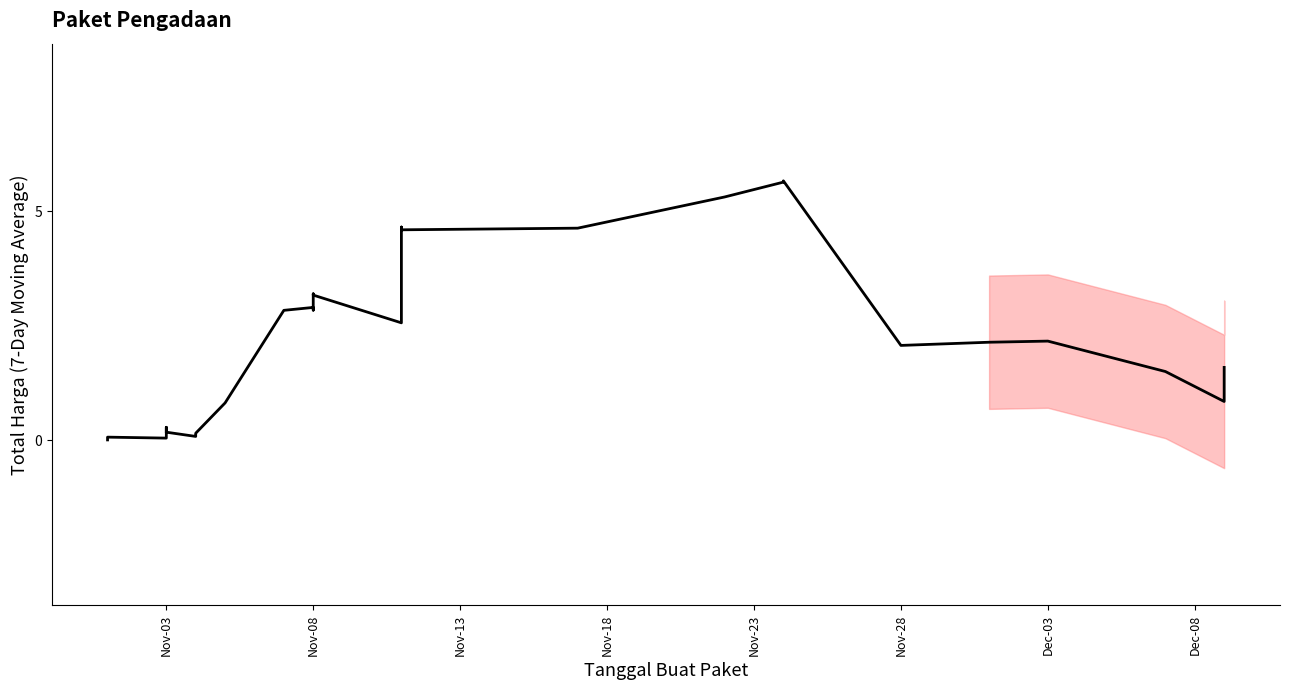

True or false: the data shows 0.6 at 34.

False